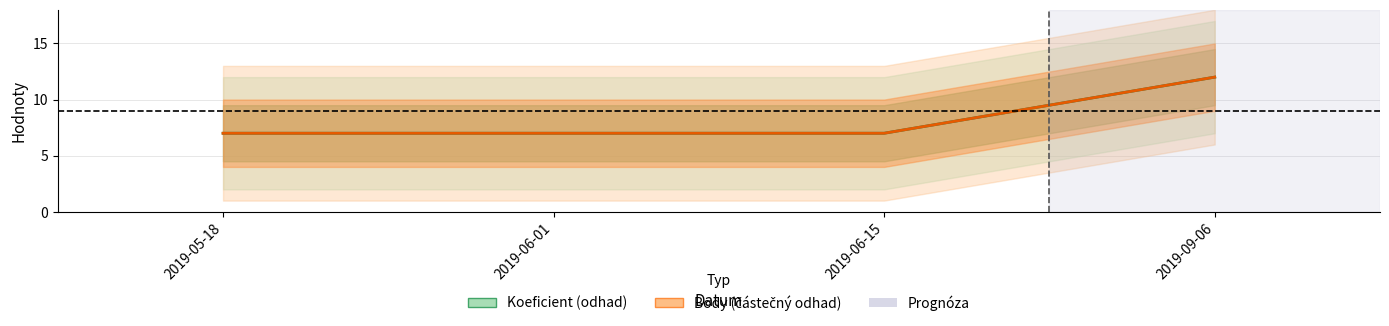

True or false: Body and Koeficient intersect in this chart.

False